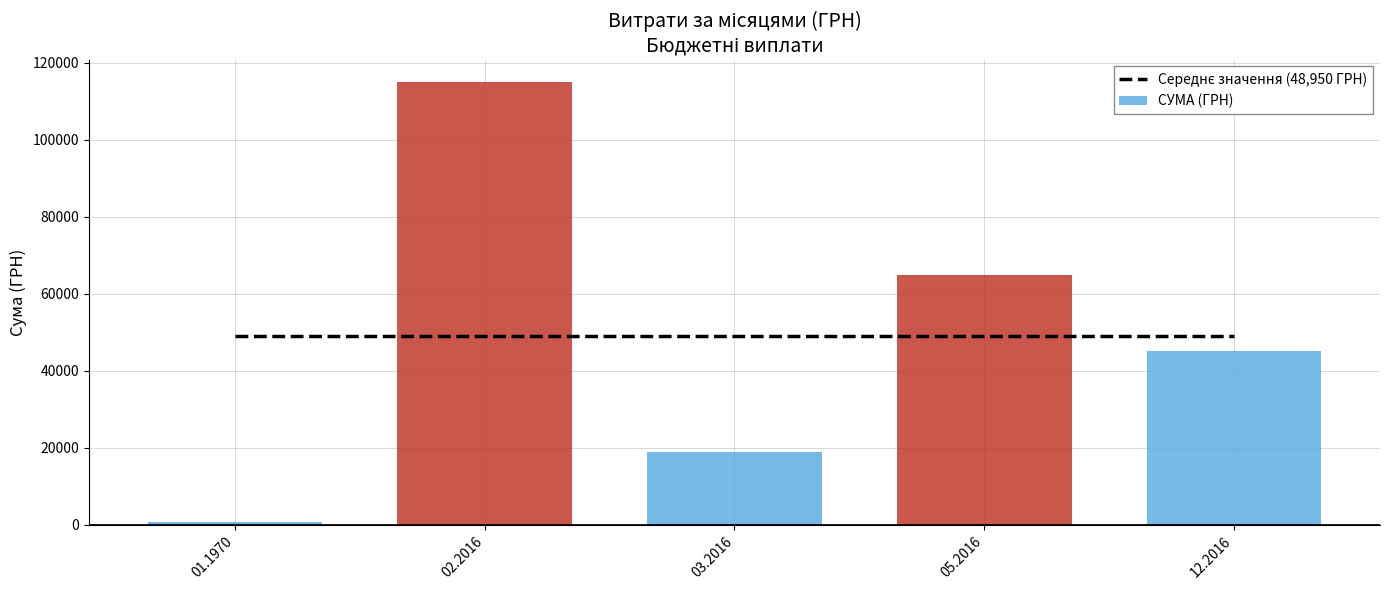

What is the minimum value for СУМА (ГРН)?

750.0